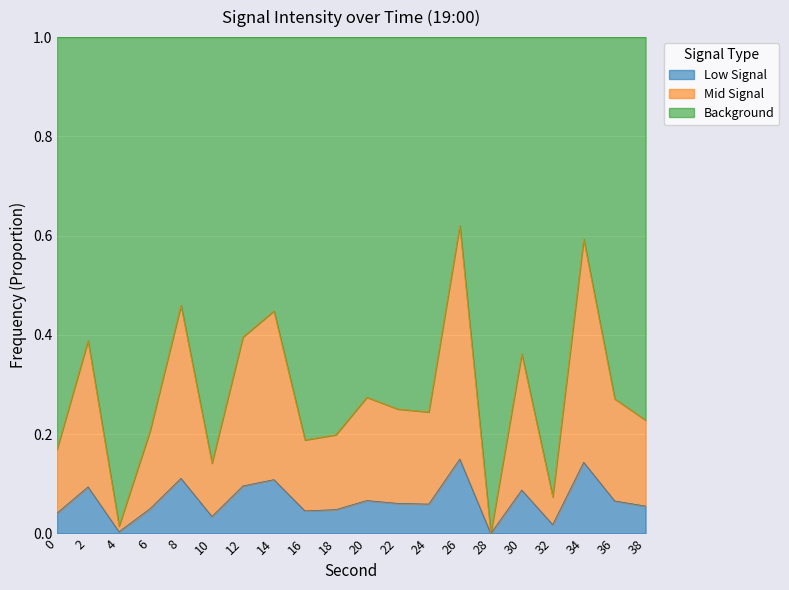

How many positive values are there?

19